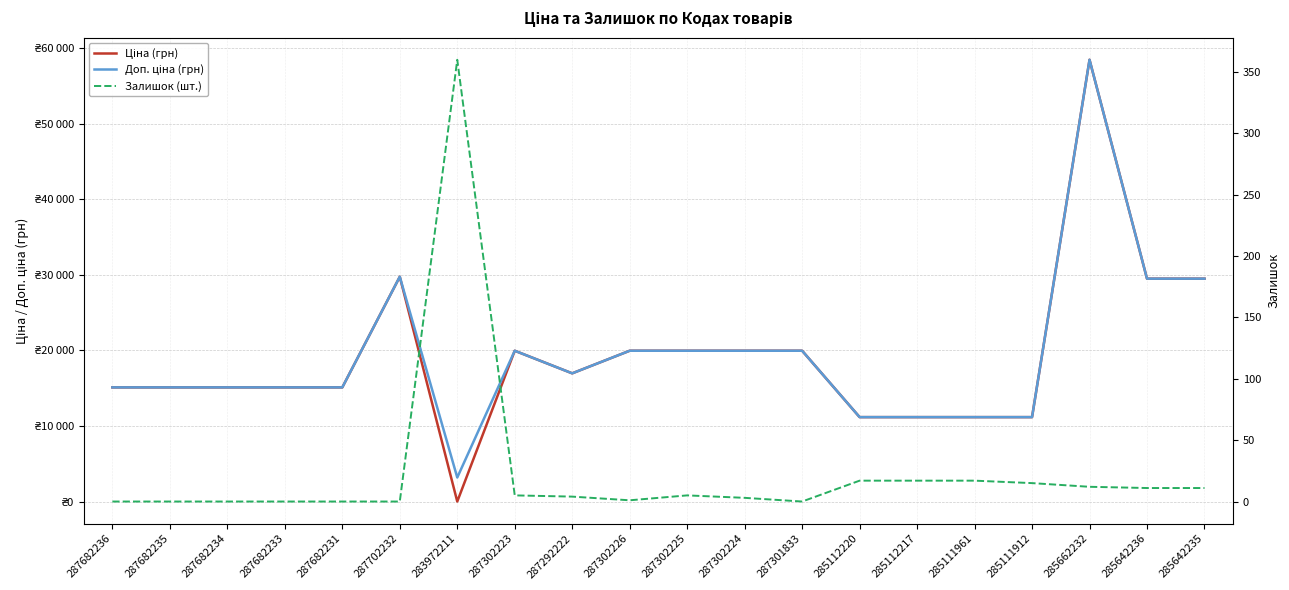

List the series in order of their peak value, highest first.

Ціна (грн), Доп. ціна (грн), Залишок (шт.)